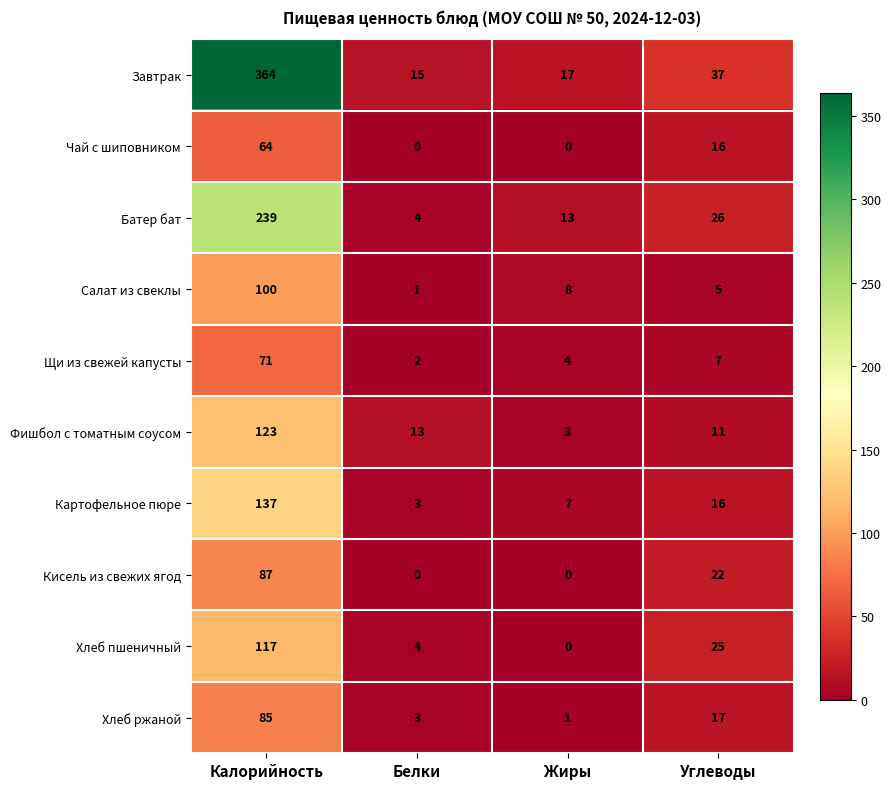

Which series has the widest spread of values?

Завтрак